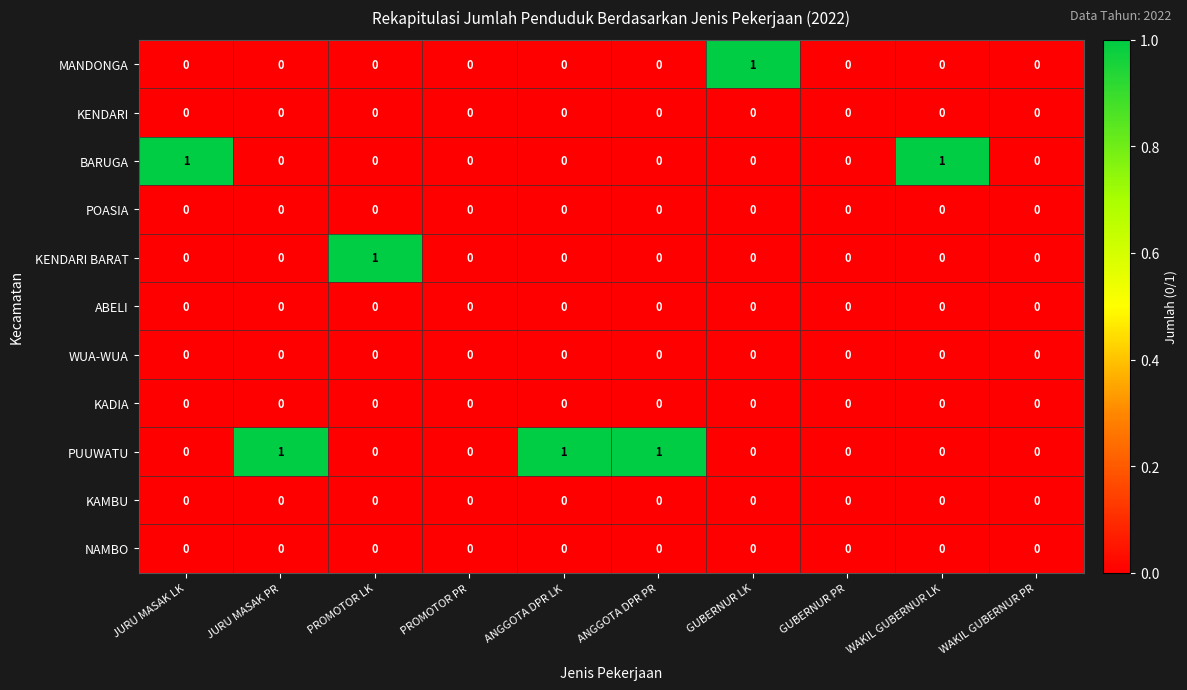

The value of MANDONGA at WAKIL GUBERNUR PR is 0. True or false?

True